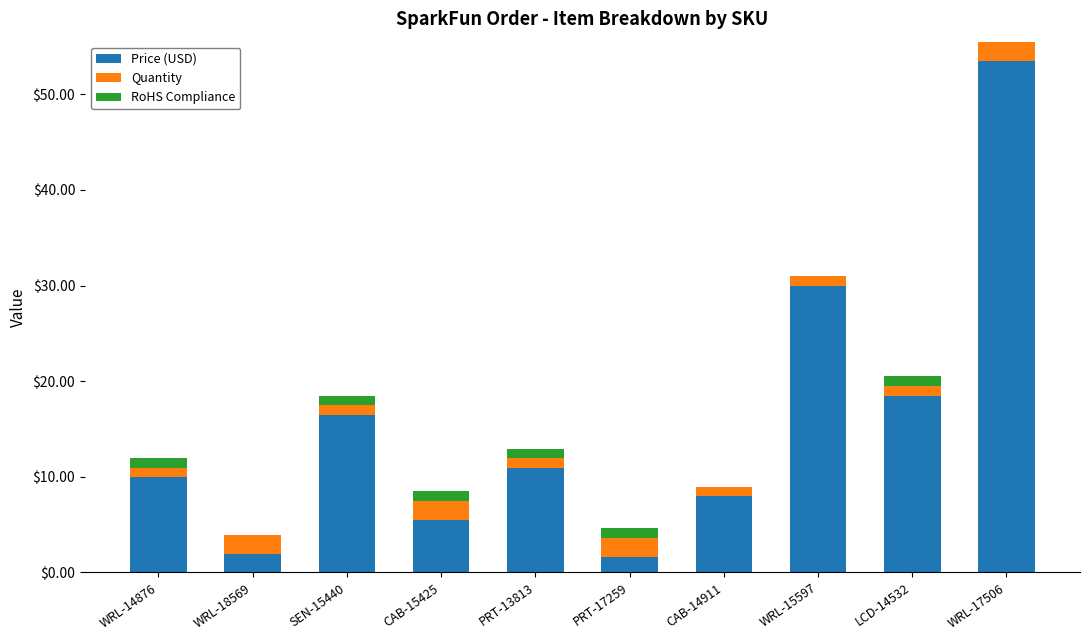

Does the chart contain stacked bars?

Yes